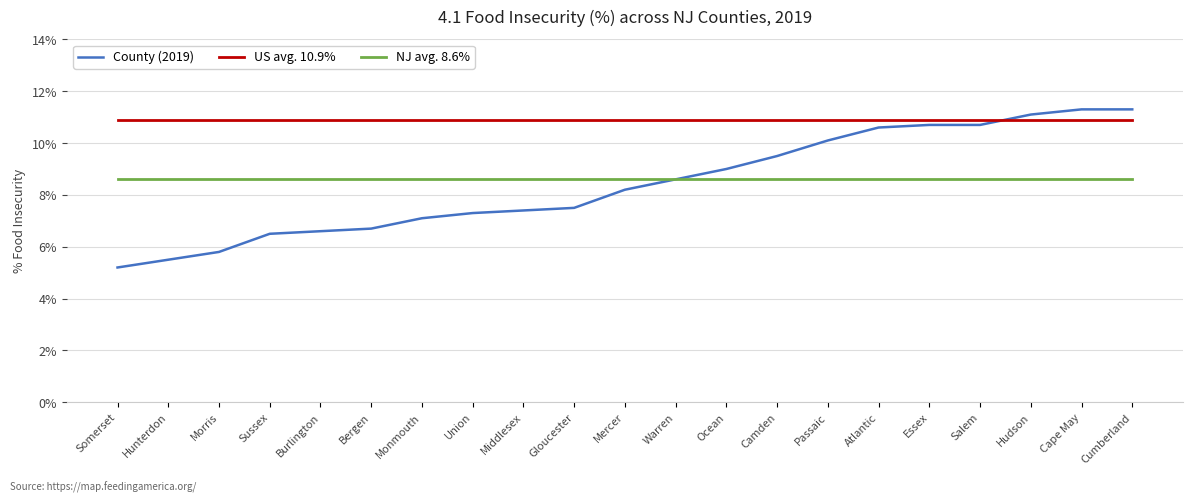

The value of US avg. 10.9% at Sussex is 0.1. True or false?

True